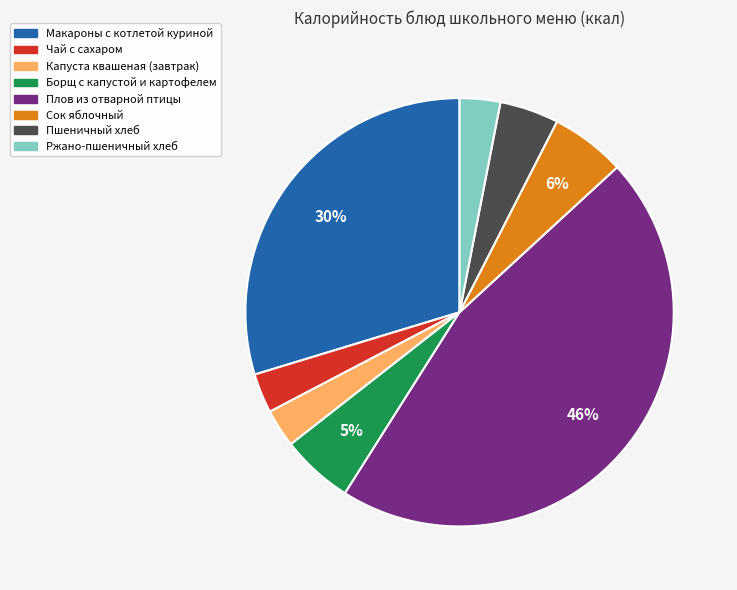

To the nearest percent, what is the difference between the largest and smallest slice percentages?

43%